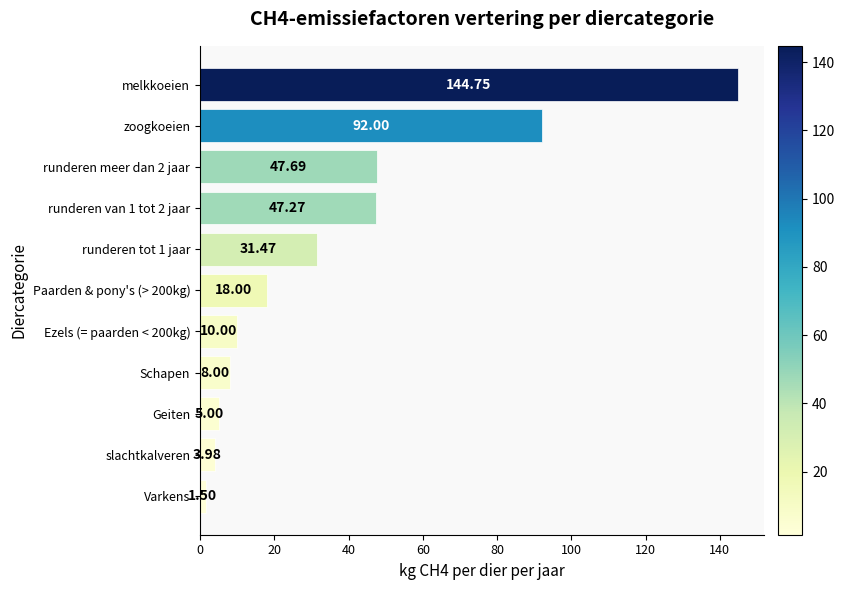

At which category does the chart reach its peak across all series?

melkkoeien